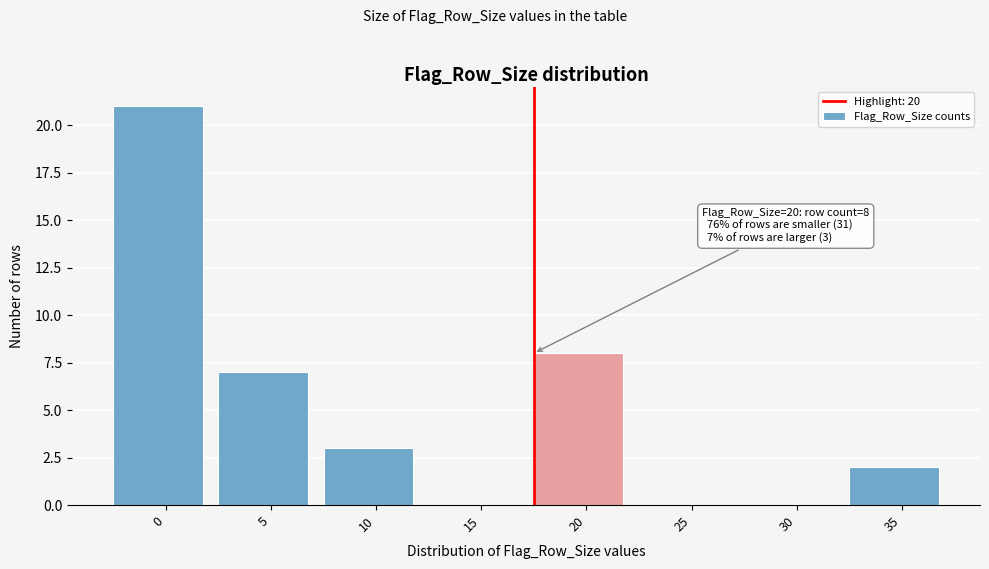

Reading left to right, transcribe all the data shown in this chart.

0=21	5=7	10=3	15=0	20=8	25=0	30=0	35=2